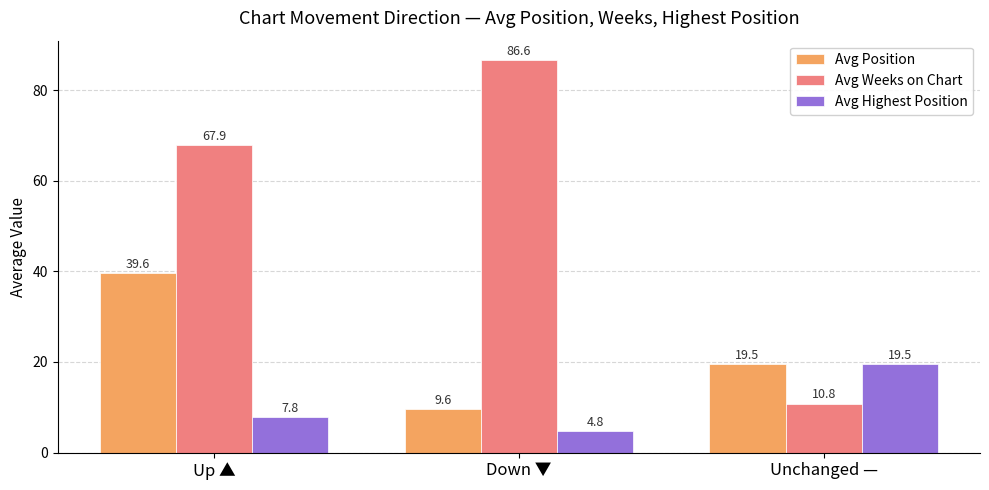

What is the minimum value shown in the chart?

4.8